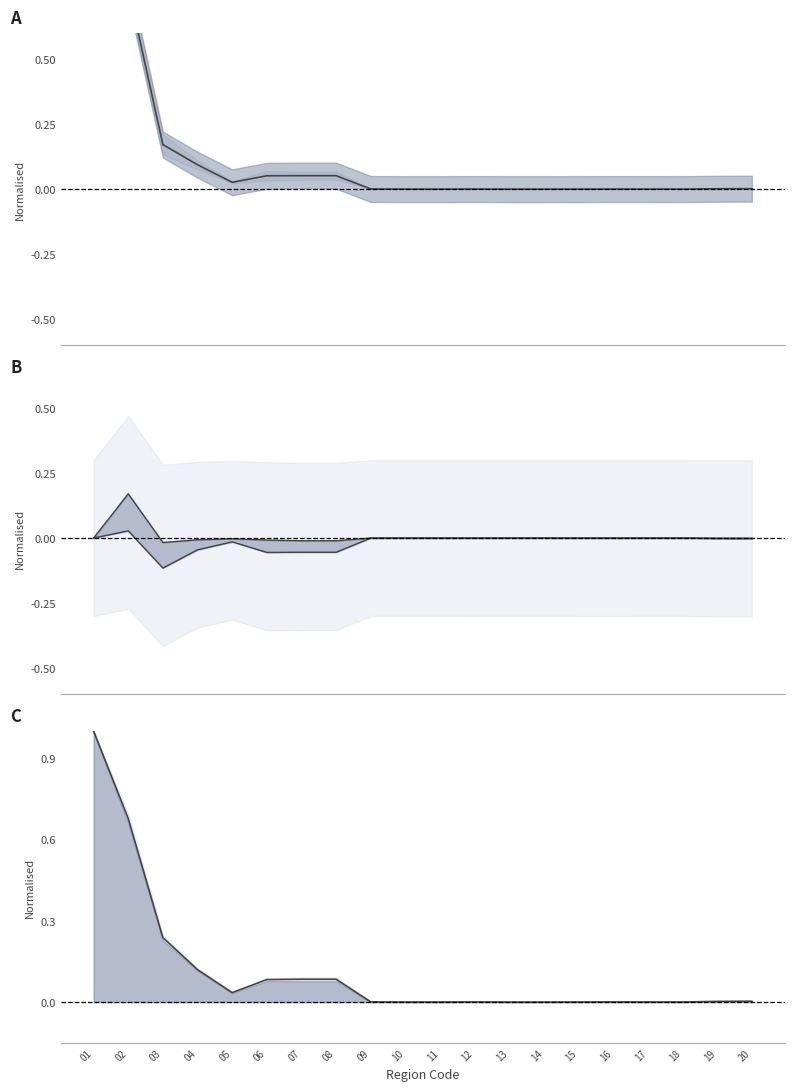

Which series has the largest range (max minus min)?

mid_C